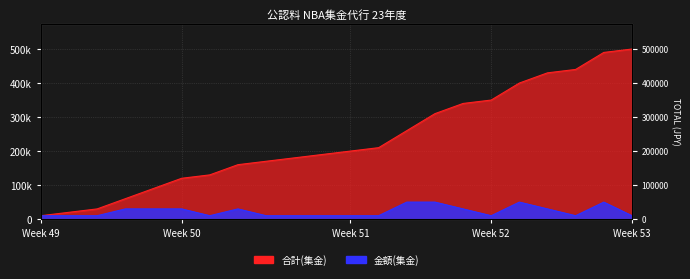

List the series in order of their peak value, highest first.

合計(集金), 金額(集金)